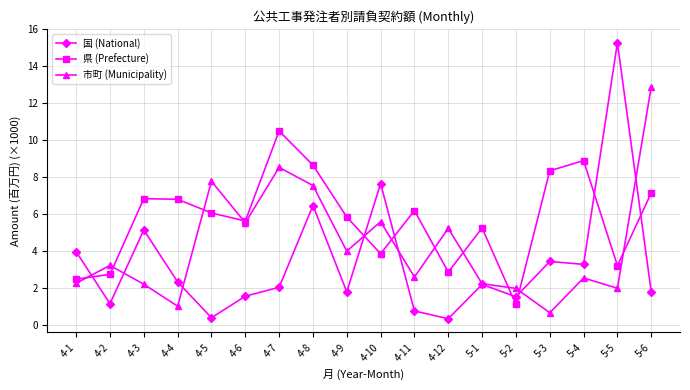

What is the total value across all series at 4-6?

12.7